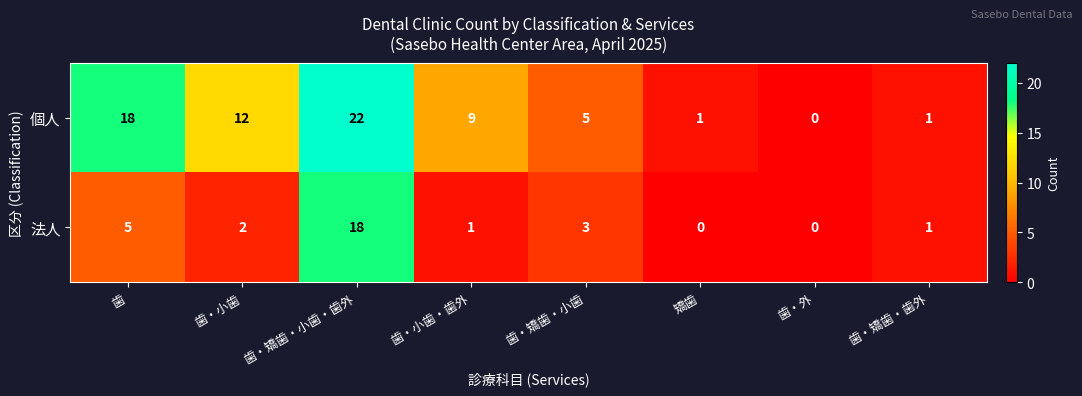

The 法人 series shows 1 at 歯・矯歯・歯外. True or false?

True